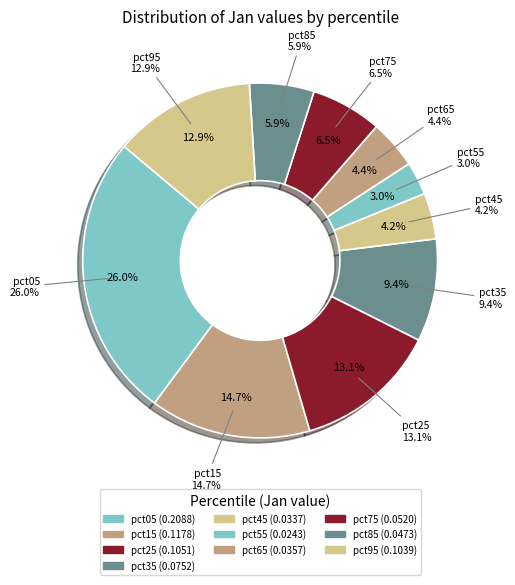

Is it true that pct95 is 7% of the pie?

False